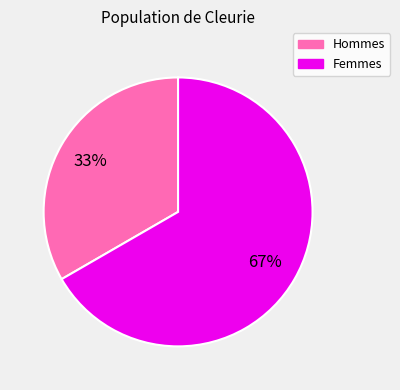

To the nearest percent, what is the average slice percentage?

50%